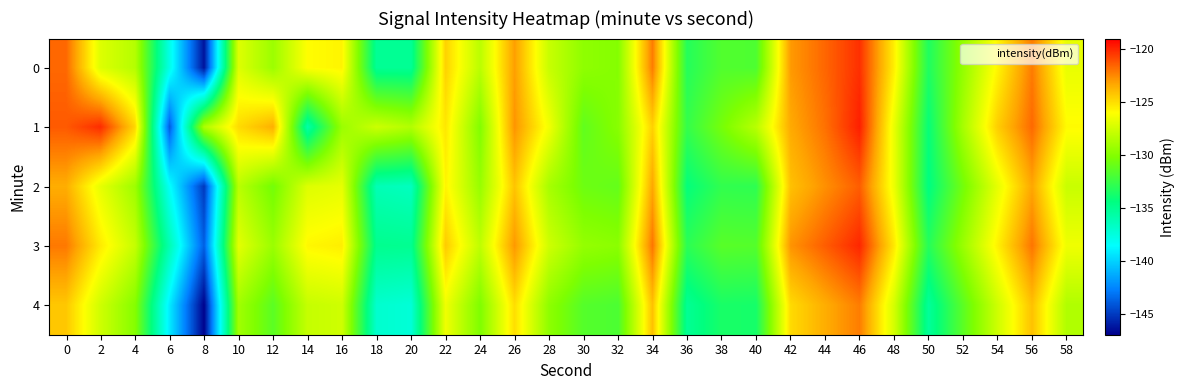

Reading left to right, transcribe all the data shown in this chart.

0: 0=-121.7	2=-127.1	4=-128.4	6=-137.8	8=-146.3	10=-127.1	12=-129.2	14=-126.0	16=-125.7	18=-135.1	20=-135.1	22=-124.6	24=-128.2	26=-123.1	28=-127.8	30=-129.7	32=-130.0	34=-122.2	36=-133.2	38=-131.7	40=-131.8	42=-123.0	44=-121.6	46=-120.2	48=-125.5	50=-133.4	52=-129.5	54=-125.8	56=-122.2	58=-126.7
1: 0=-121.3	2=-120.1	4=-124.8	6=-144.0	8=-128.7	10=-124.9	12=-123.6	14=-135.7	16=-129.3	18=-127.7	20=-128.5	22=-125.3	24=-130.1	26=-122.8	28=-126.4	30=-131.2	32=-129.9	34=-124.6	36=-132.7	38=-130.5	40=-128.3	42=-123.4	44=-121.9	46=-119.8	48=-126.7	50=-134.2	52=-128.9	54=-124.5	56=-121.7	58=-125.9
2: 0=-123.5	2=-126.8	4=-129.2	6=-138.4	8=-145.1	10=-128.3	12=-130.6	14=-127.1	16=-126.8	18=-136.2	20=-136.5	22=-125.7	24=-129.4	26=-124.2	28=-128.9	30=-130.8	32=-131.1	34=-123.3	36=-134.3	38=-132.8	40=-132.9	42=-124.1	44=-122.7	46=-121.4	48=-126.6	50=-134.5	52=-130.6	54=-126.8	56=-123.3	58=-127.8
3: 0=-122.1	2=-125.4	4=-127.9	6=-136.1	8=-143.8	10=-126.9	12=-129.3	14=-125.8	16=-125.5	18=-134.9	20=-135.0	22=-124.4	24=-128.1	26=-122.9	28=-127.6	30=-129.5	32=-129.8	34=-122.0	36=-133.0	38=-131.5	40=-131.6	42=-122.8	44=-121.4	46=-120.0	48=-125.3	50=-133.2	52=-129.3	54=-125.6	56=-122.0	58=-126.5
4: 0=-124.3	2=-127.6	4=-130.0	6=-139.2	8=-146.9	10=-129.1	12=-131.4	14=-127.9	16=-127.6	18=-137.0	20=-137.3	22=-126.5	24=-130.2	26=-125.0	28=-129.7	30=-131.6	32=-131.9	34=-124.1	36=-135.1	38=-133.6	40=-133.7	42=-124.9	44=-123.5	46=-122.2	48=-127.4	50=-135.3	52=-131.4	54=-127.6	56=-124.1	58=-128.6